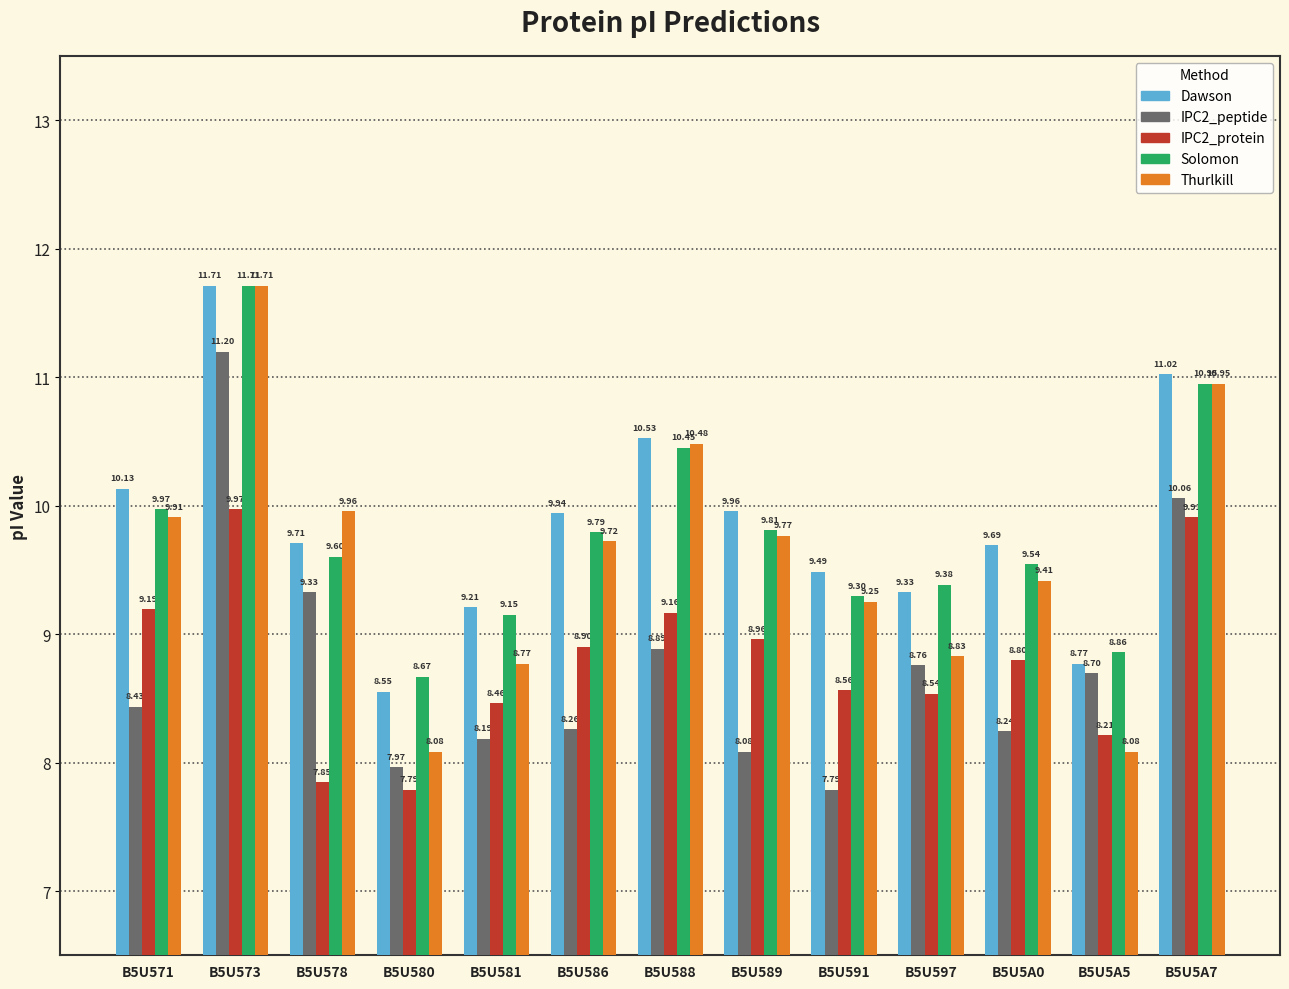

Is it true that Solomon equals 4.4 at B5U5A5?

False